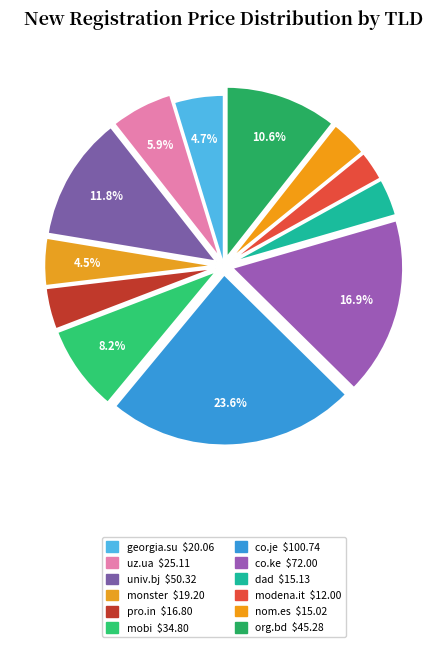

Is there any slice that represents more than half of the pie?

No